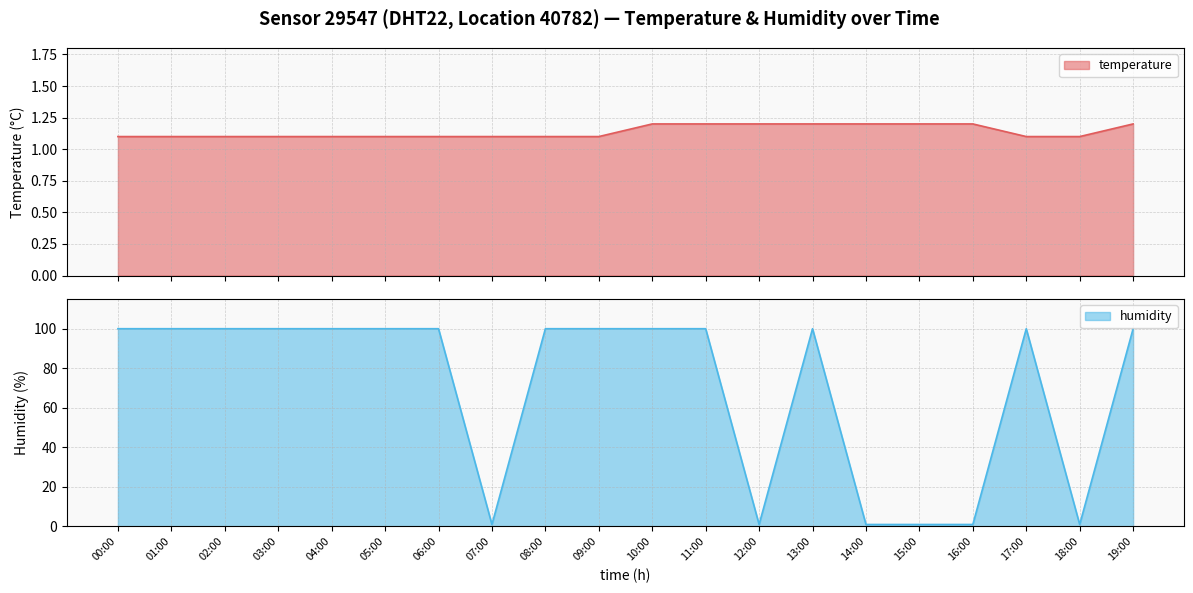

How many interior local peaks does the humidity series have?

2